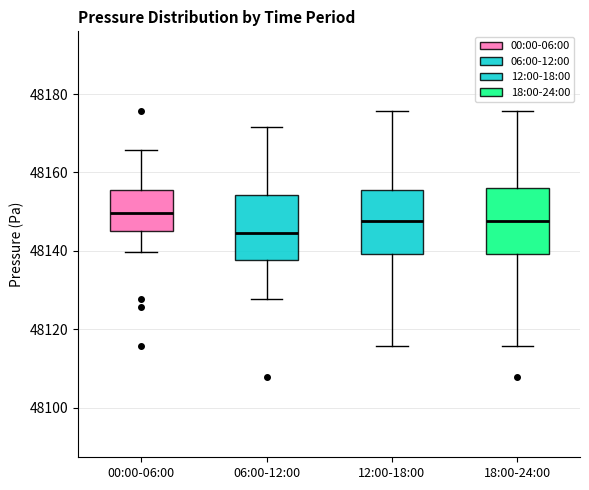

Which box has the highest median line?

00:00-06:00